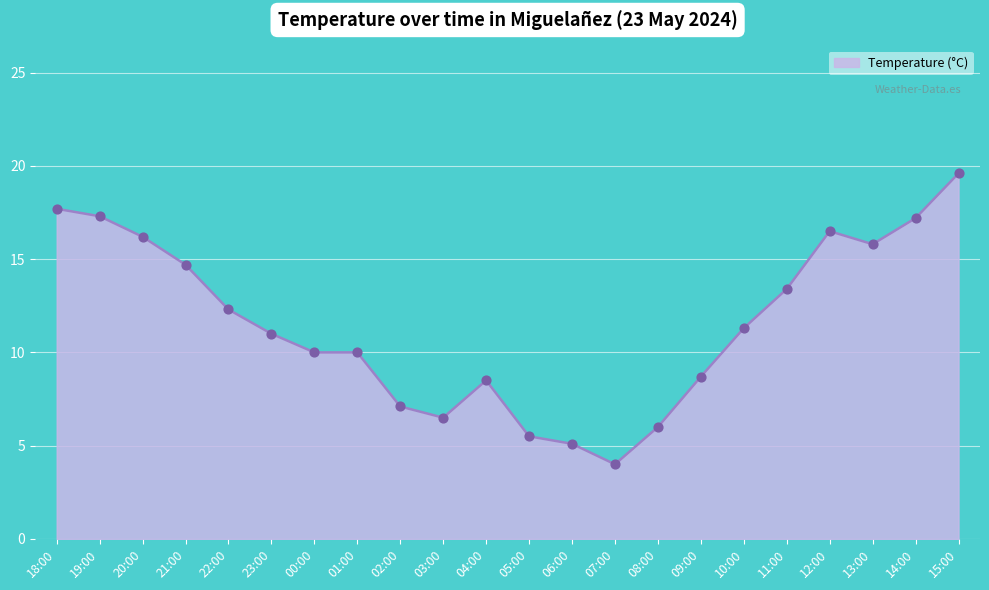

What is the change in value from 02:00 to 09:00?

+1.6